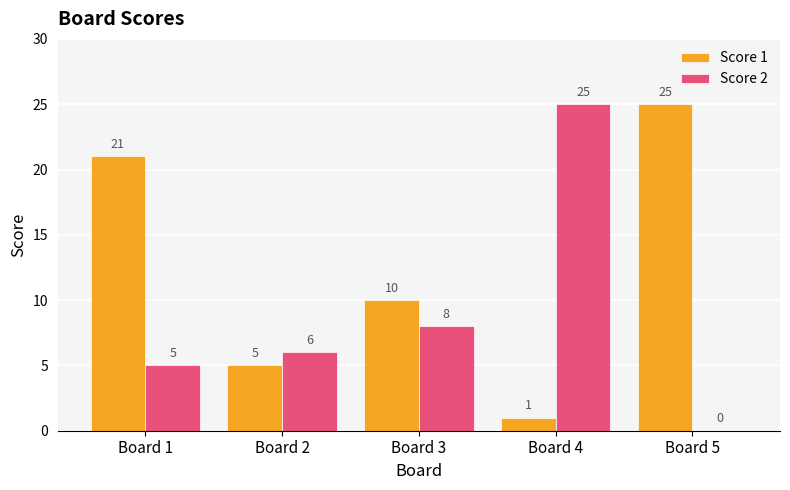

What is the total value across all series at Board 1?

26